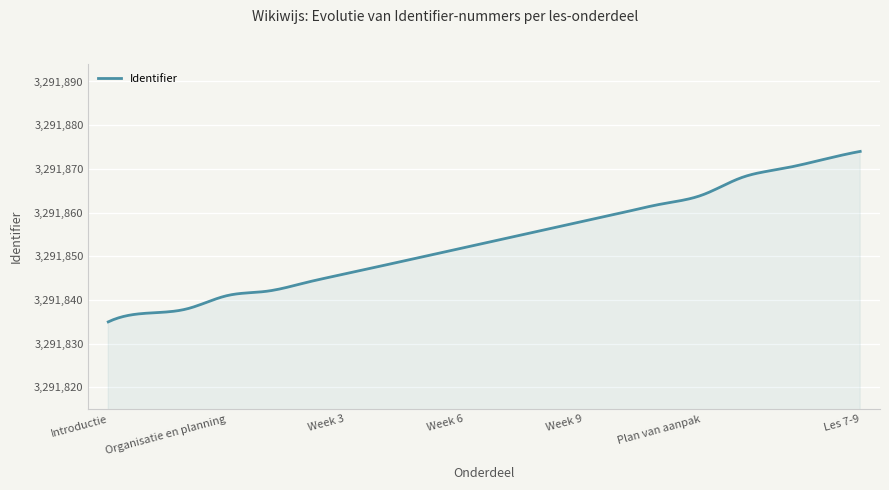

What is the greatest value displayed?

3291874.0